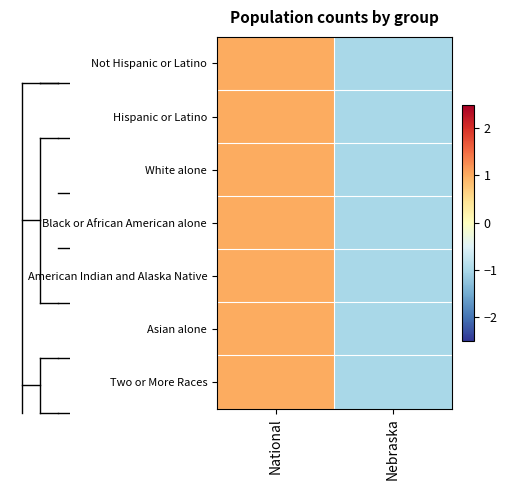

Between National and Nebraska, which series saw the biggest shift?

Not Hispanic or Latino